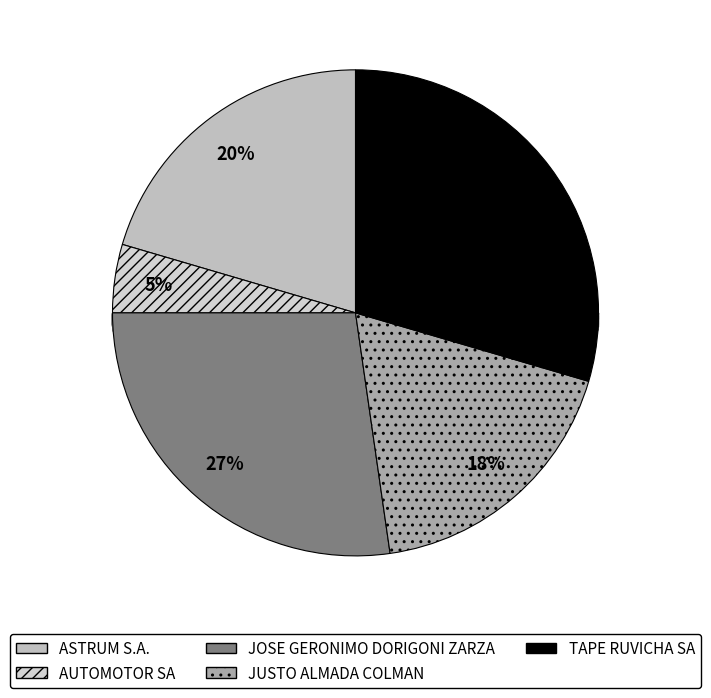

Which category has the biggest portion of the pie?

TAPE RUVICHA SA